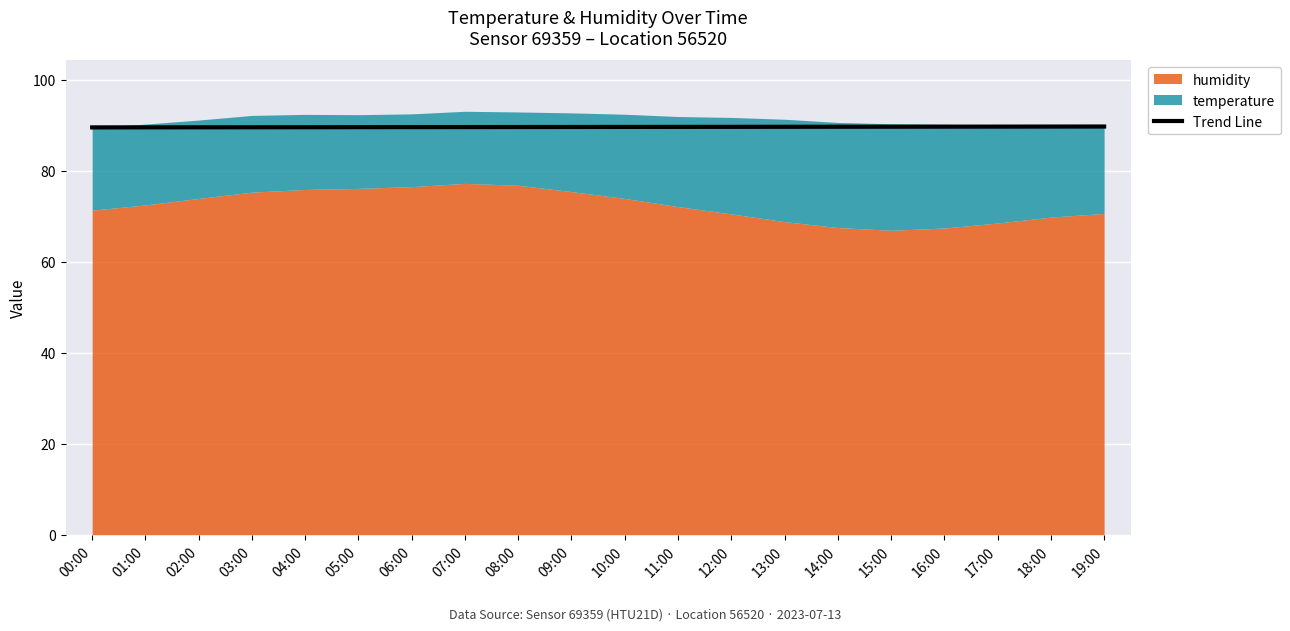

What is the change in value from 10:00 to 19:00?

+0.1